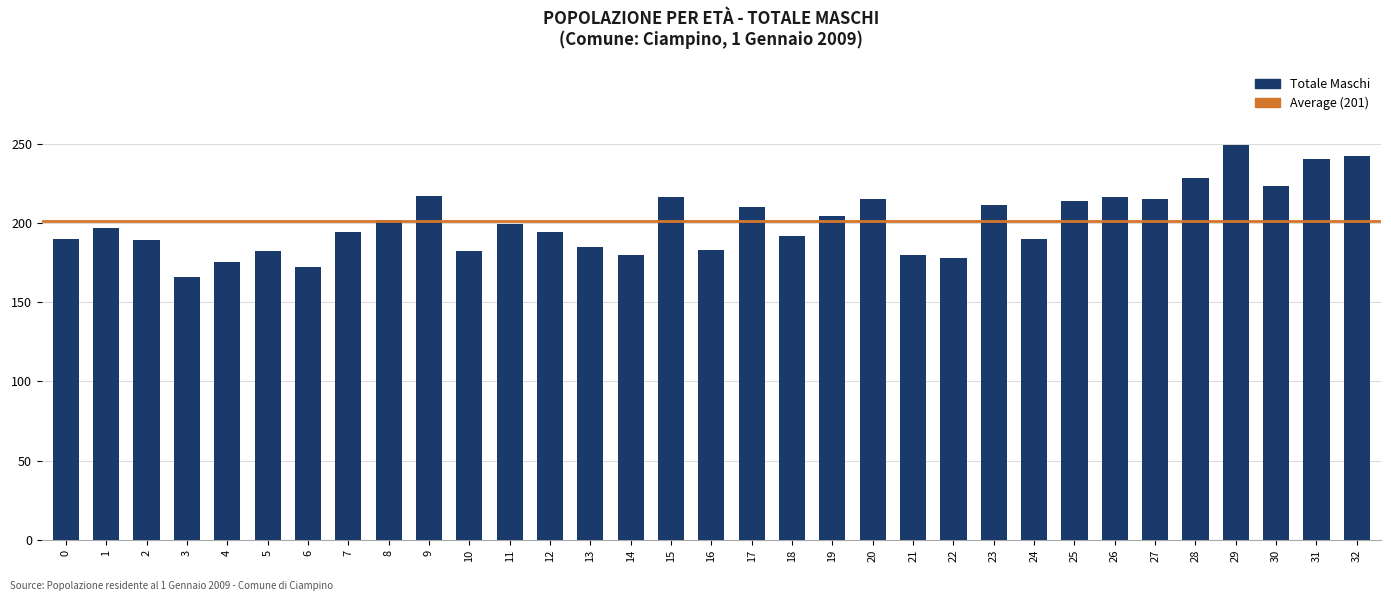

What is the sum of all values?

6630